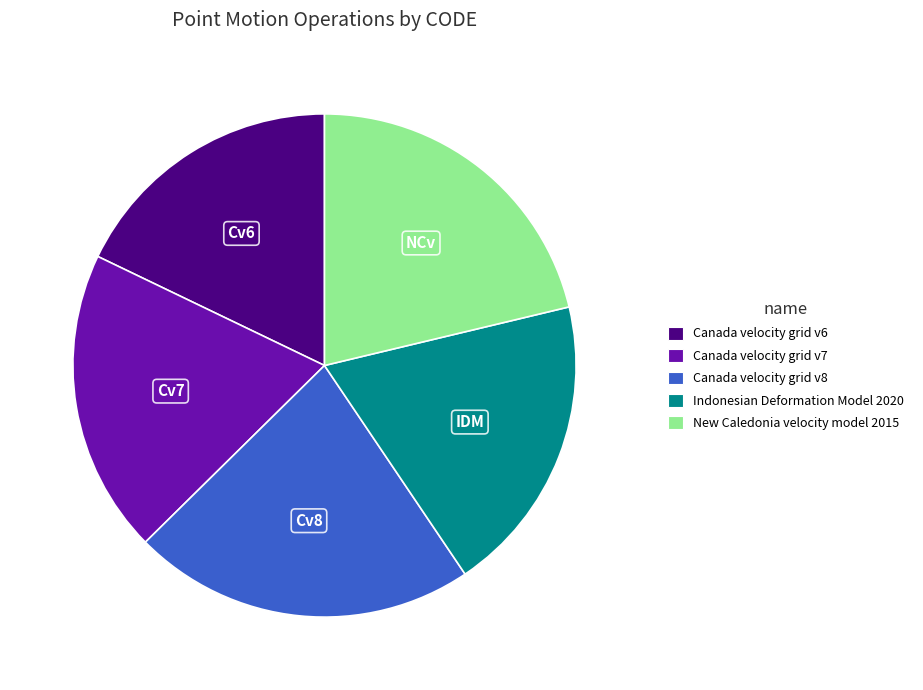

Is there any slice that represents more than half of the pie?

No